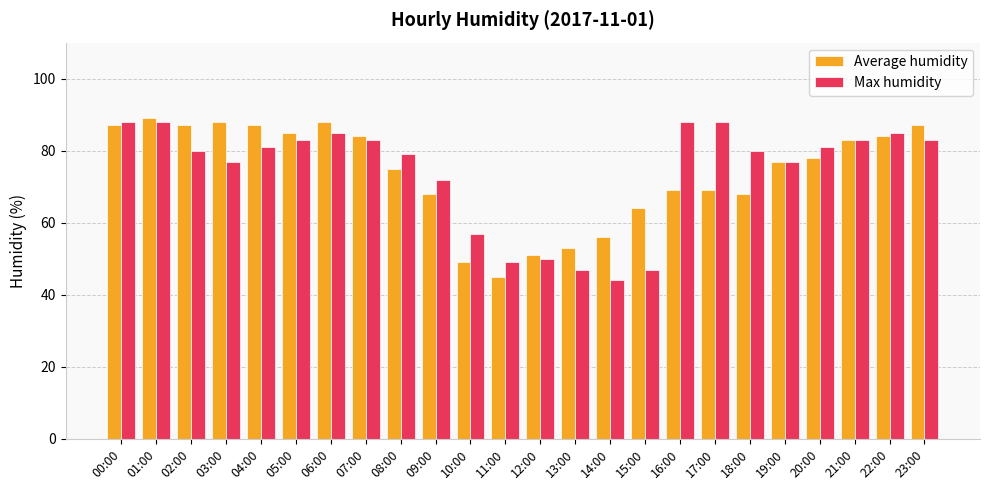

Does the chart contain any negative values?

No